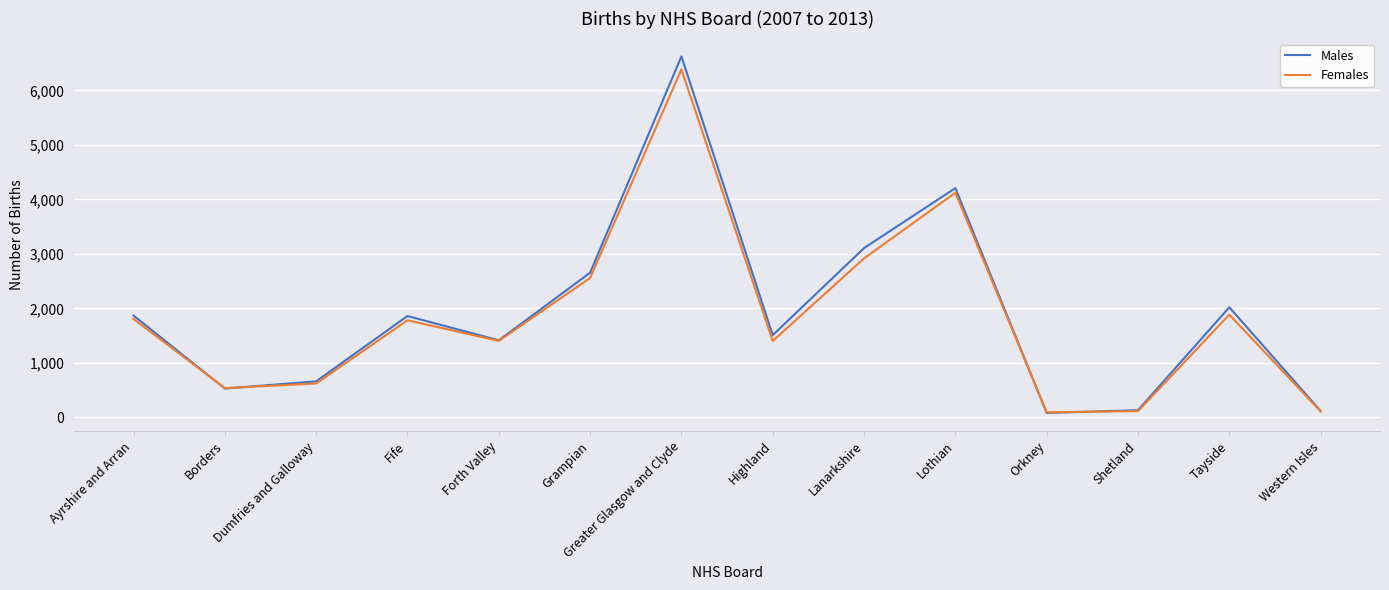

Which series has the largest total across all categories?

Males